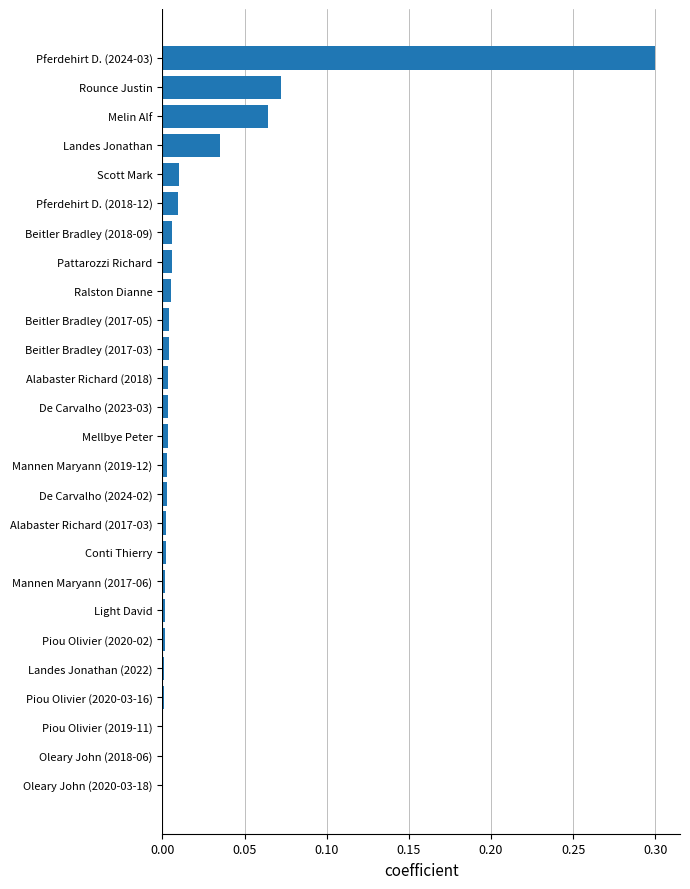

Which has a higher value, Rounce Justin or Oleary John (2018-06)?

Rounce Justin